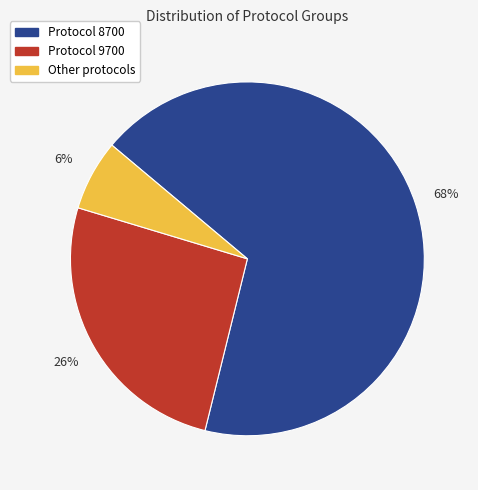

Does any single category account for the majority?

Yes